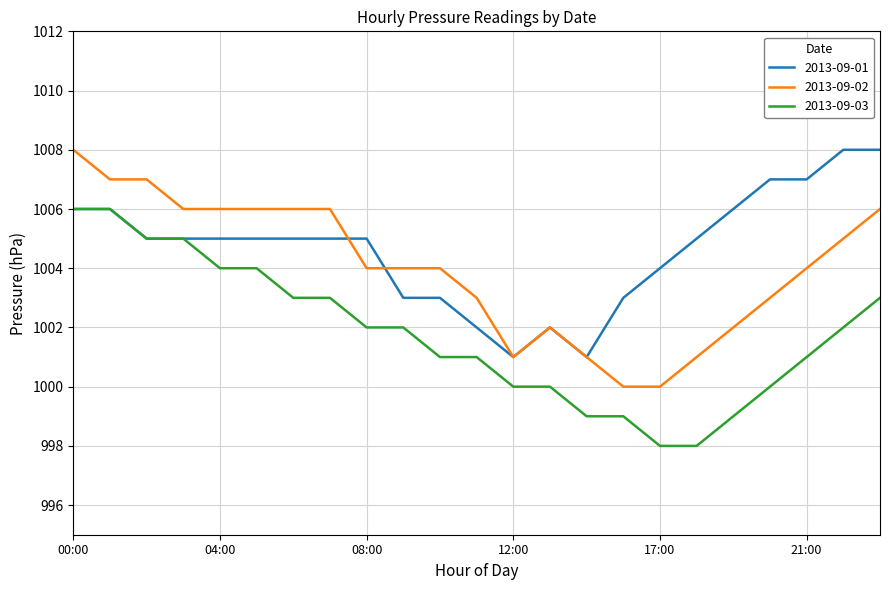

What are all the series names shown in the legend?

2013-09-01, 2013-09-02, 2013-09-03